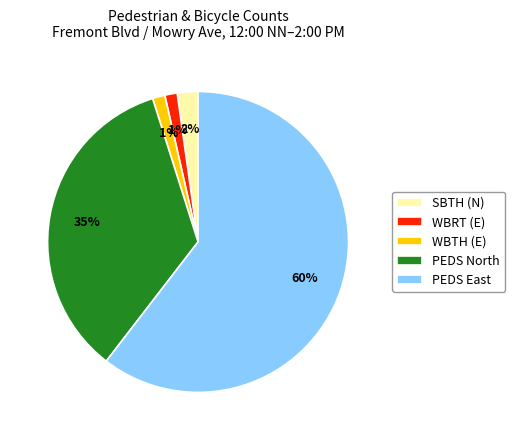

To the nearest percent, what is the average slice percentage?

20%